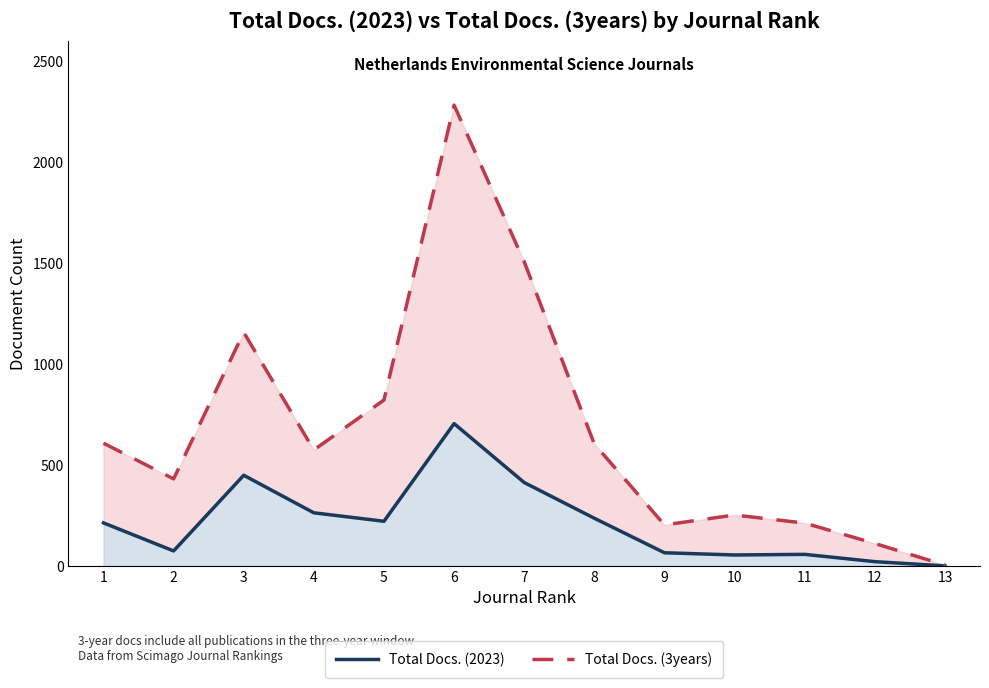

List the series in order of their overall mean, highest first.

Total Docs. (3years), Total Docs. (2023)